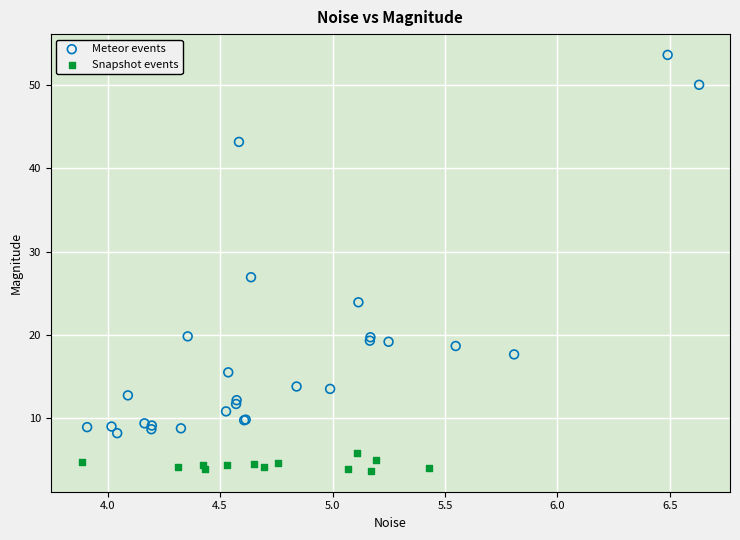

Which series reaches the minimum Y coordinate?

Snapshot events